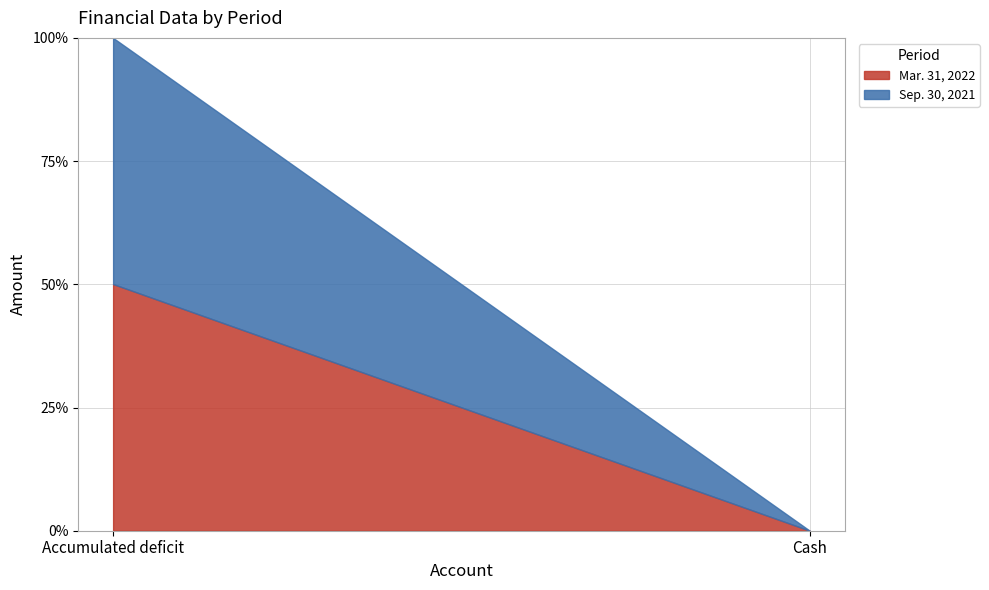

Is it true that Mar. 31, 2022 equals 9148970 at Accumulated deficit?

False